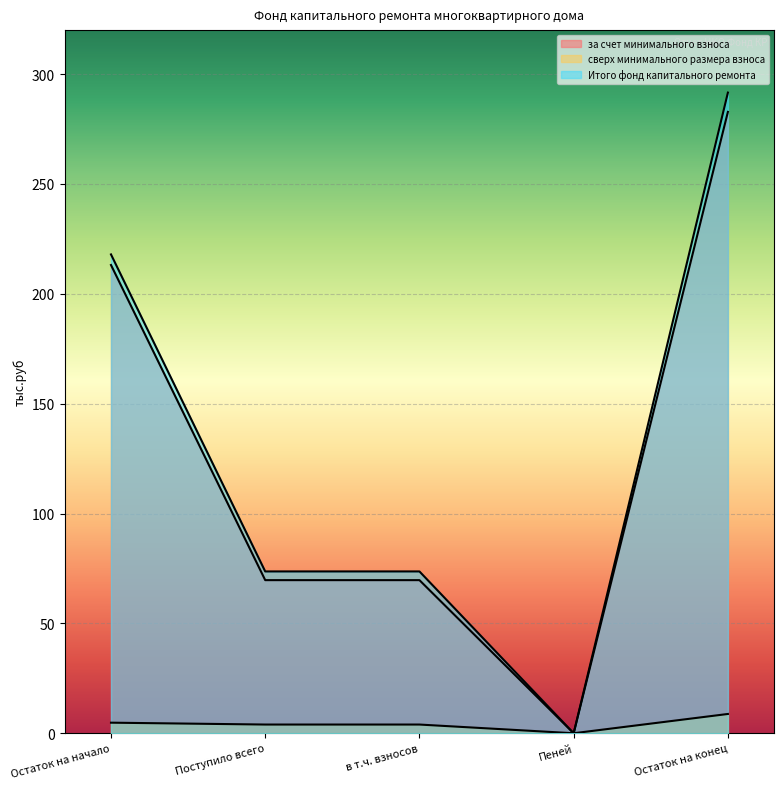

What is the difference between the maximum and minimum values in the сверх минимального размера взноса series?

8.8